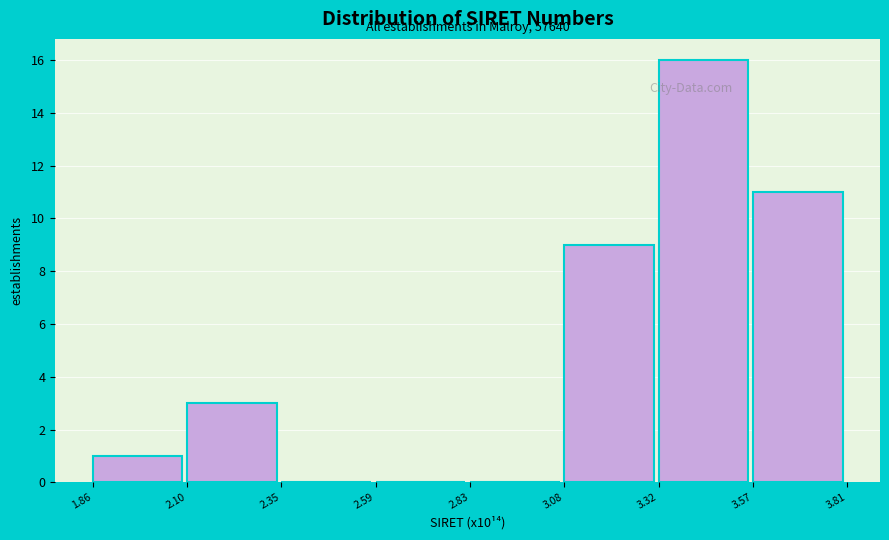

Reading left to right, list all the values displayed in this chart.

1.86=1	2.10=3	2.35=0	2.59=0	2.83=0	3.08=9	3.32=16	3.57=11